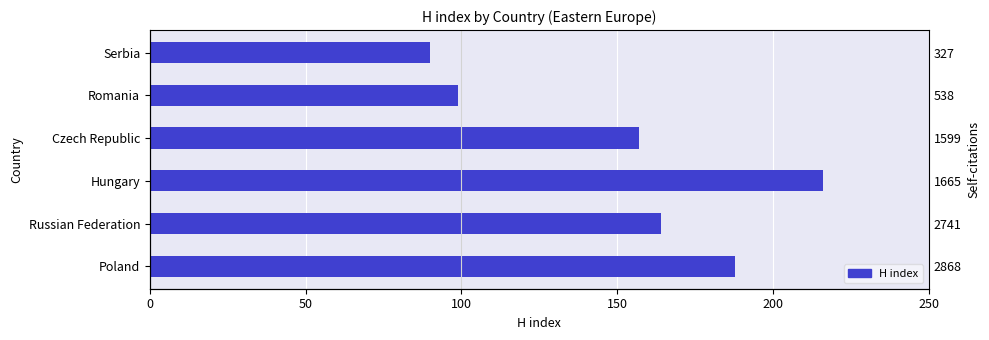

Are the bars grouped side by side (vs. stacked)?

No